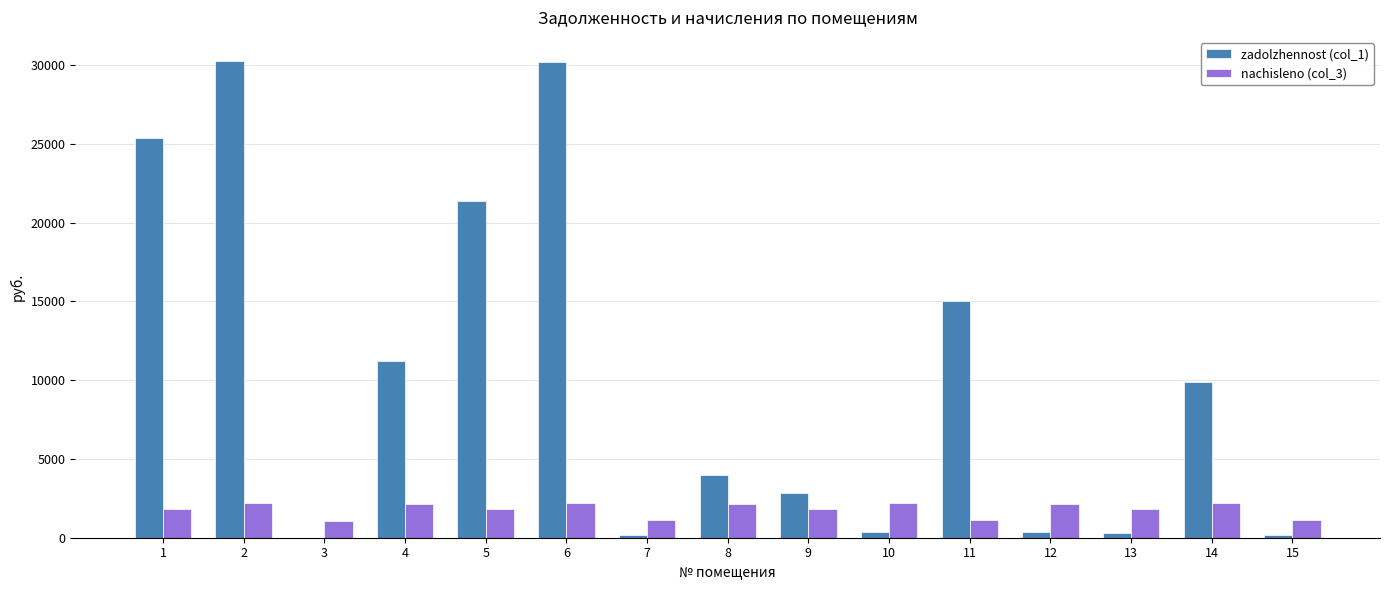

What is the difference between the zadolzhennost (col_1) values at 1 and 13?

25089.2